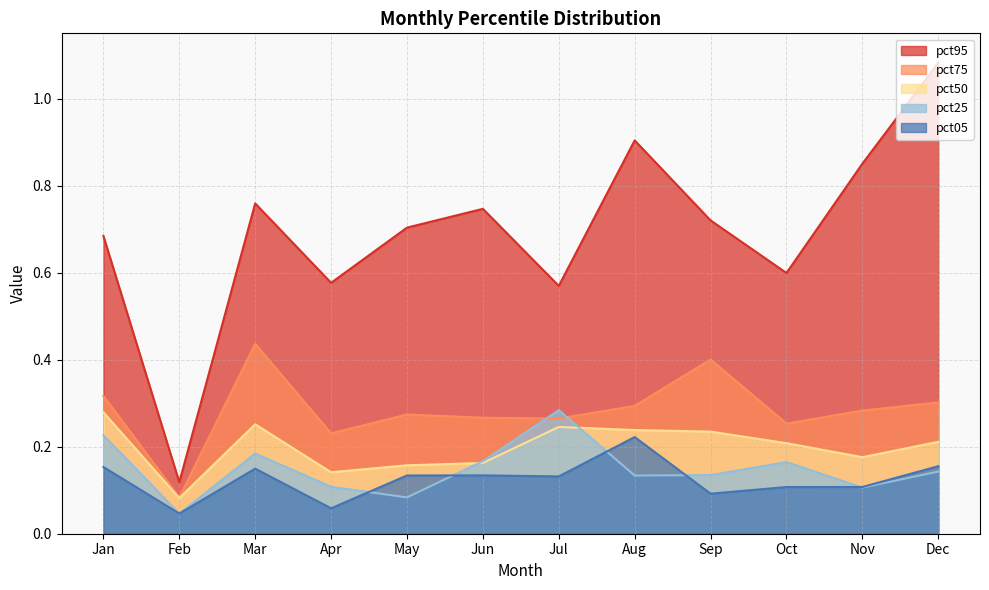

Which series has the widest spread of values?

pct95